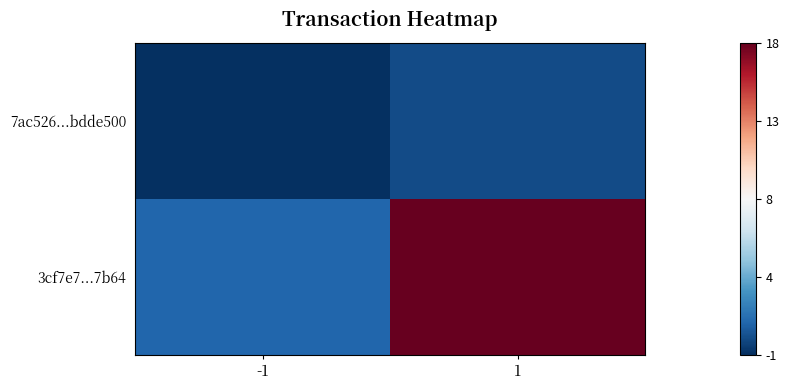

At which category does the chart reach its peak across all series?

1